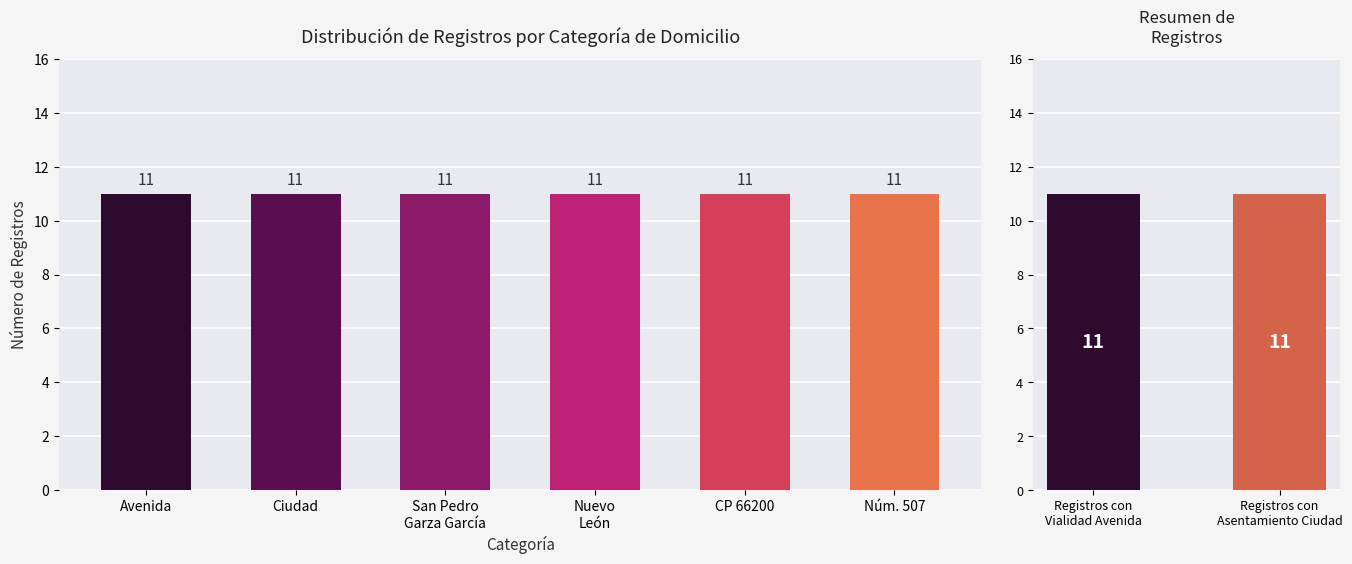

The Clave de la entidad federativa series shows 6 at ID 2. True or false?

False